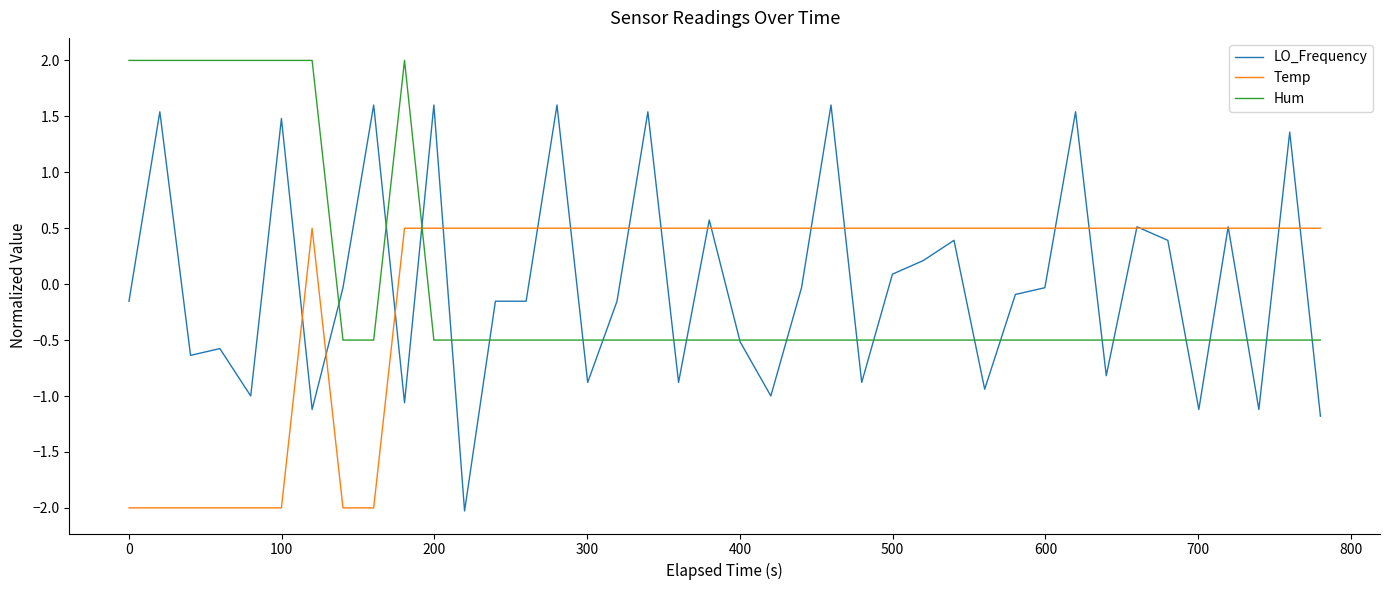

Rank the series by their maximum value, from highest to lowest.

Hum, LO_Frequency, Temp